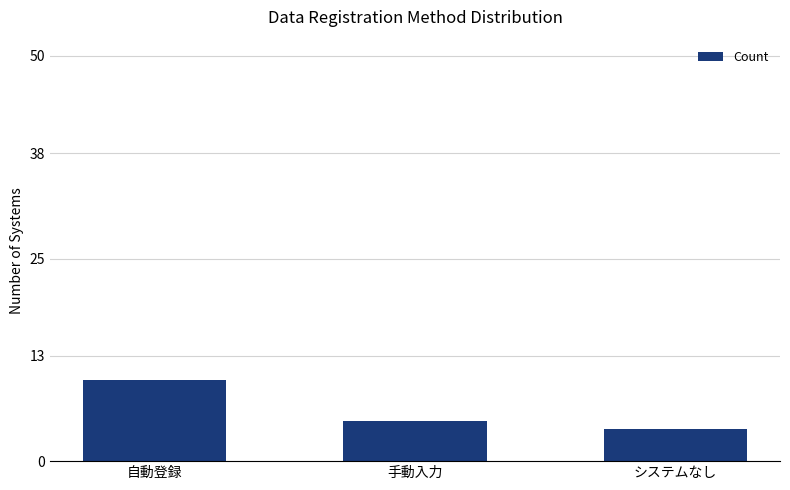

What is the label of the 2nd bar from the left?

手動入力